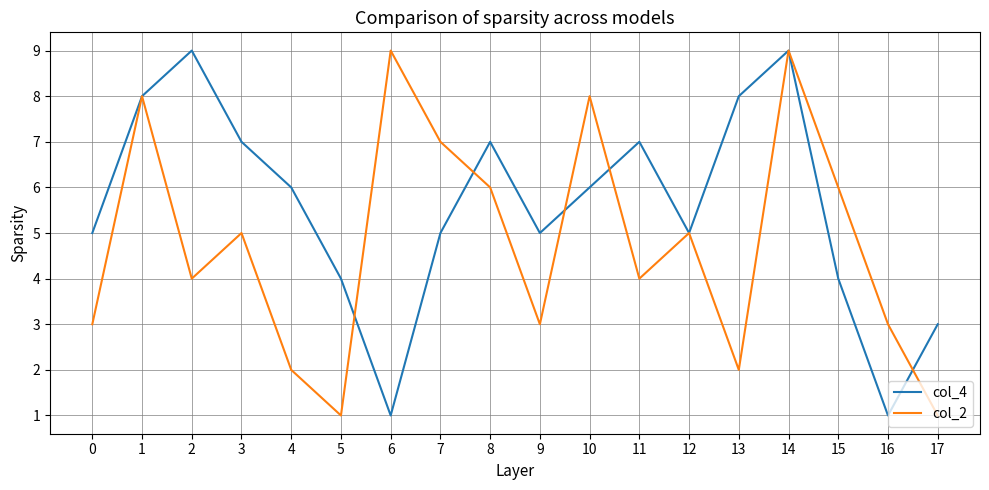

Where does the col_2 series first go above 5?

1